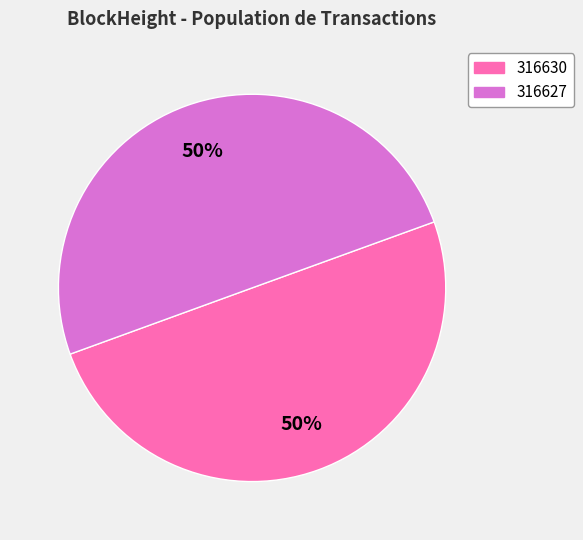

What percentage is the 316630 slice, to the nearest percent?

50%